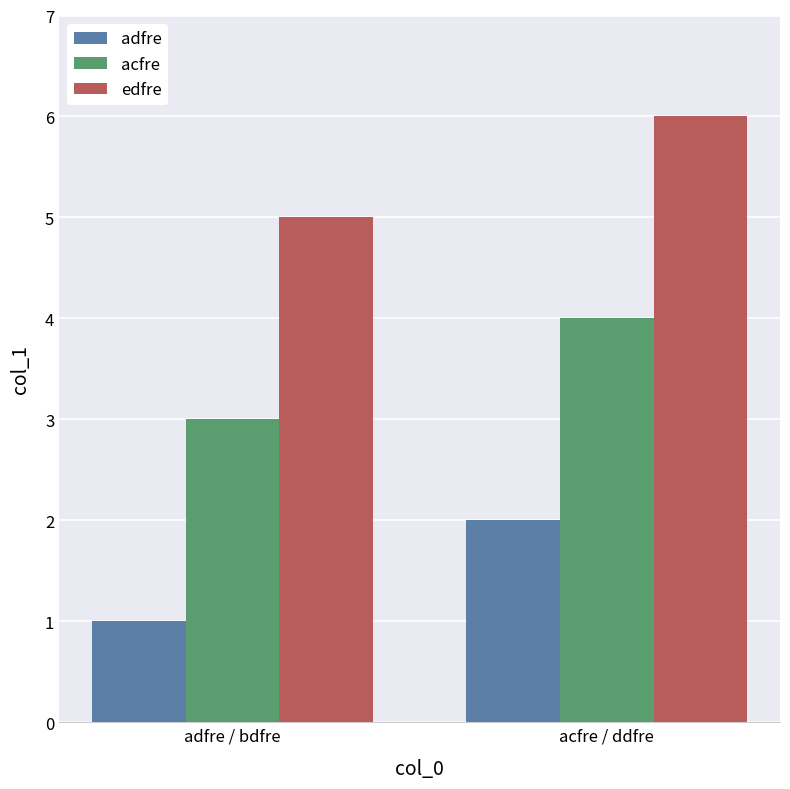

What is the sum of all adfre values?

3